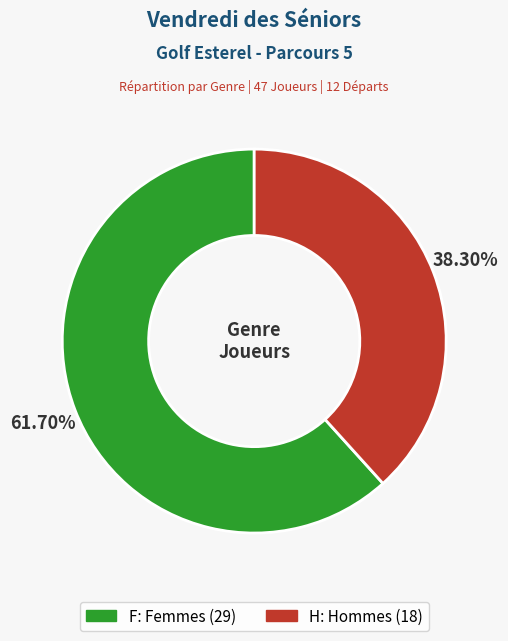

What percentage is the H slice, to the nearest percent?

38%